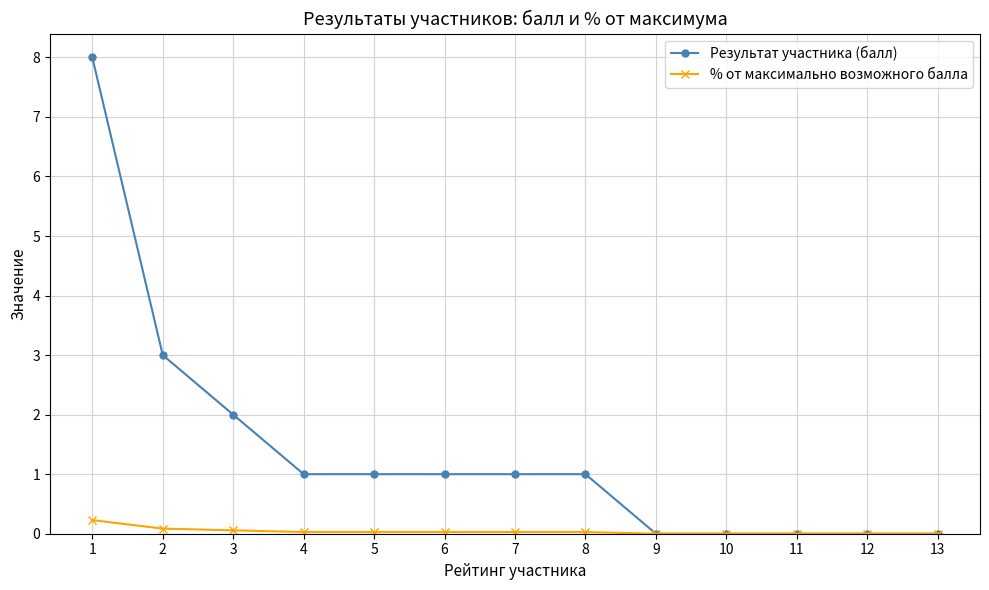

Which category has the highest value across all series?

1